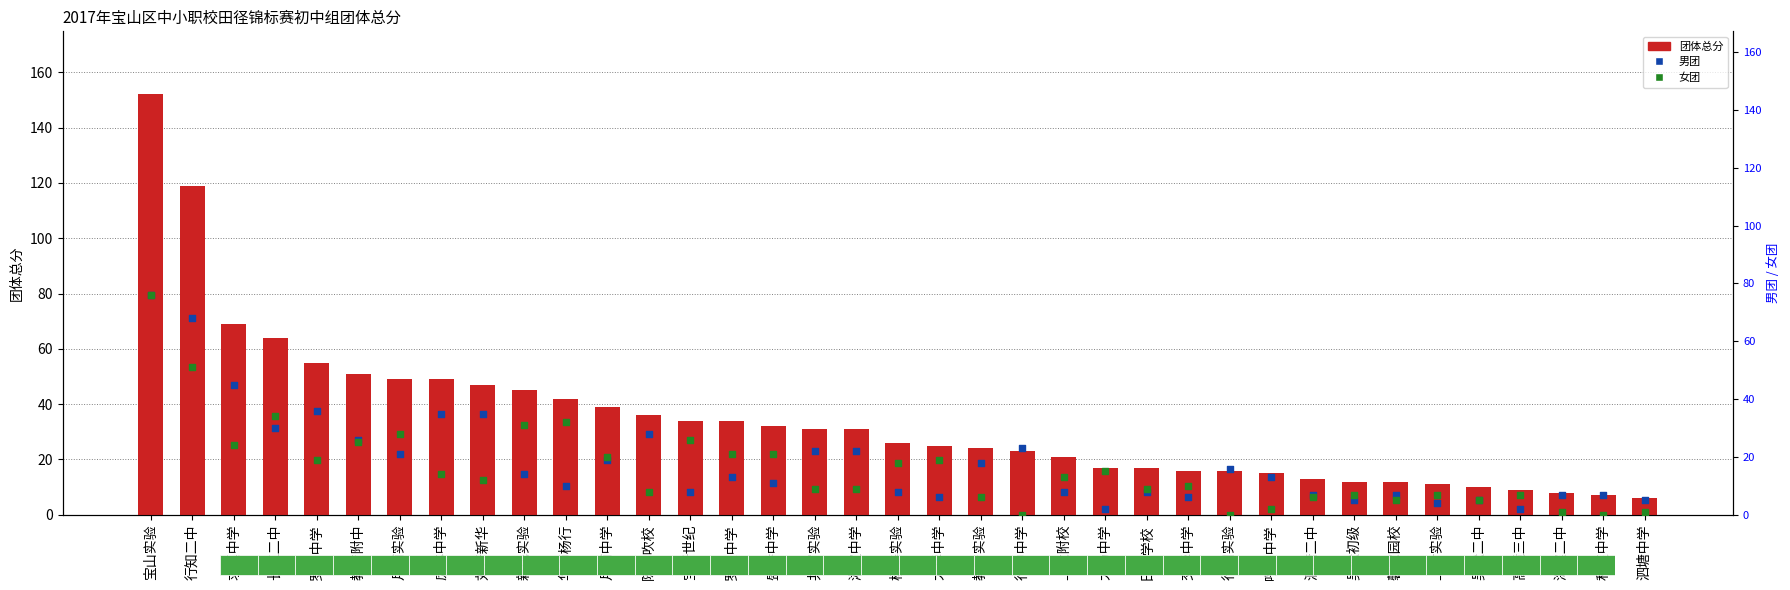

At which category is the sum across all series the highest?

宝山实验